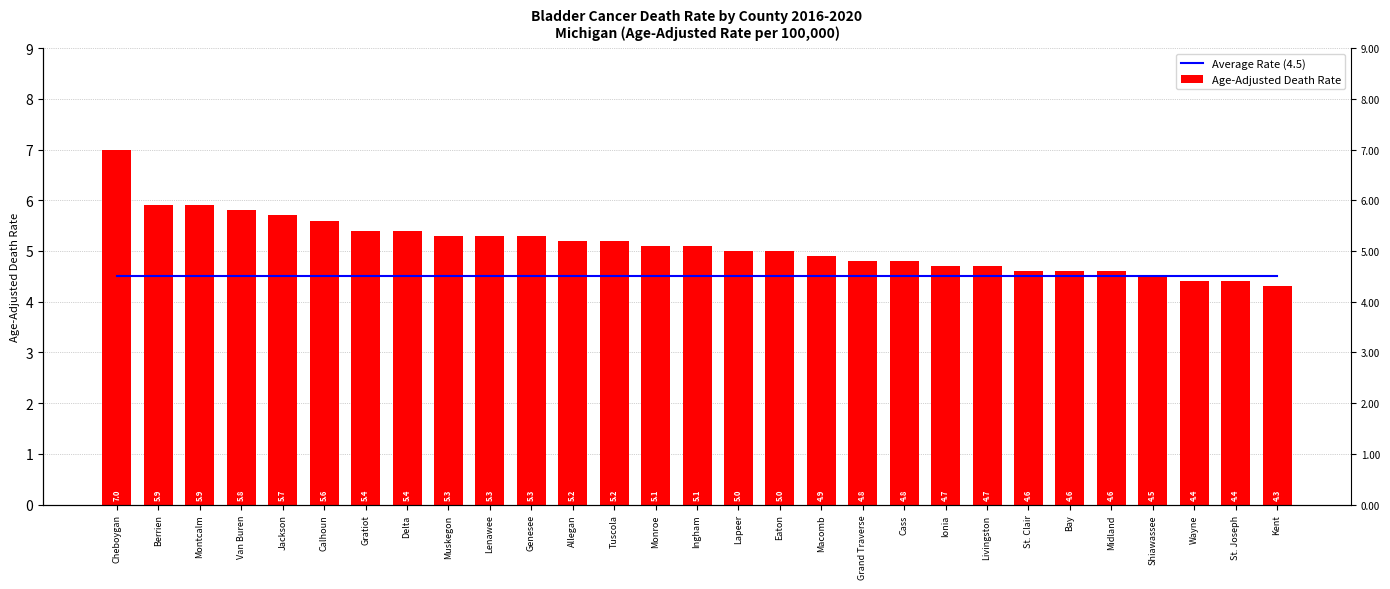

List the series in order of their peak value, highest first.

Age-Adjusted Death Rate, Average Rate (4.5)